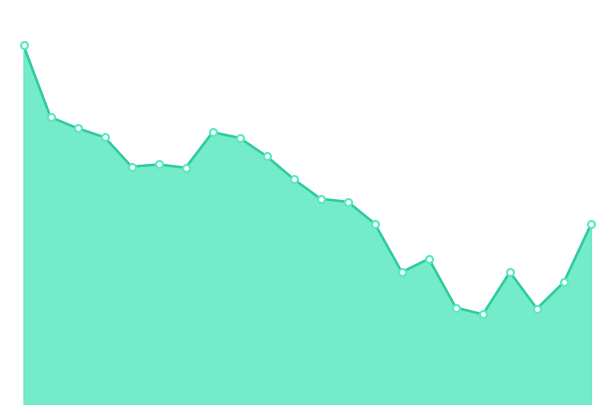

At which label does the data first exceed 6?

2025-02-05